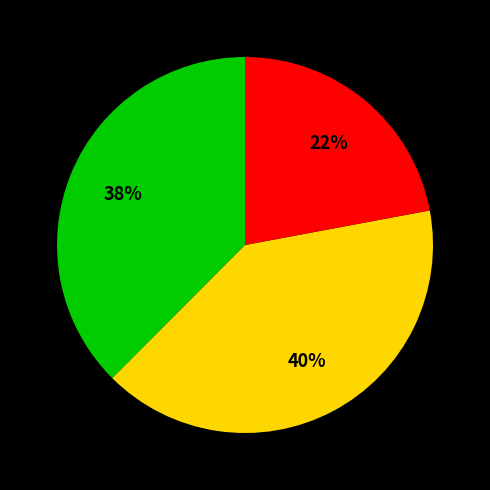

To the nearest percent, what is the difference between the largest and smallest slice percentages?

18%